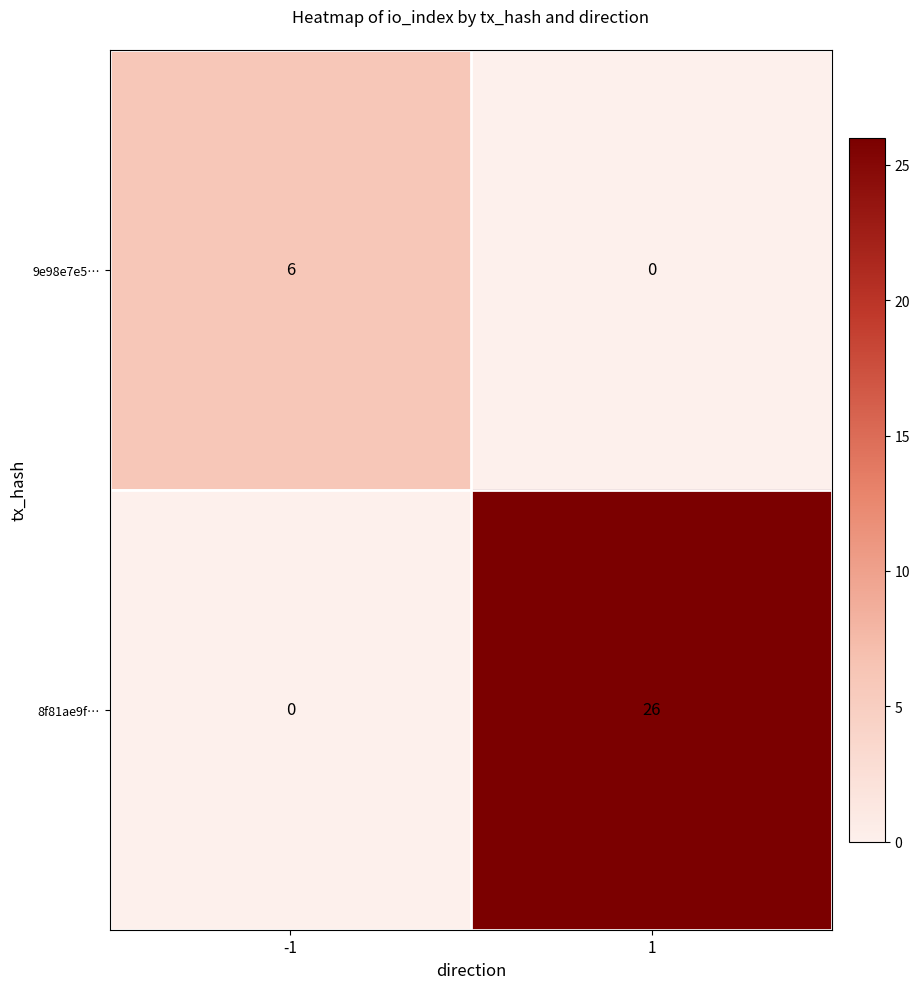

Reading left to right, extract all data points from this chart.

9e98e7e5…: 6	0
8f81ae9f…: 0	26